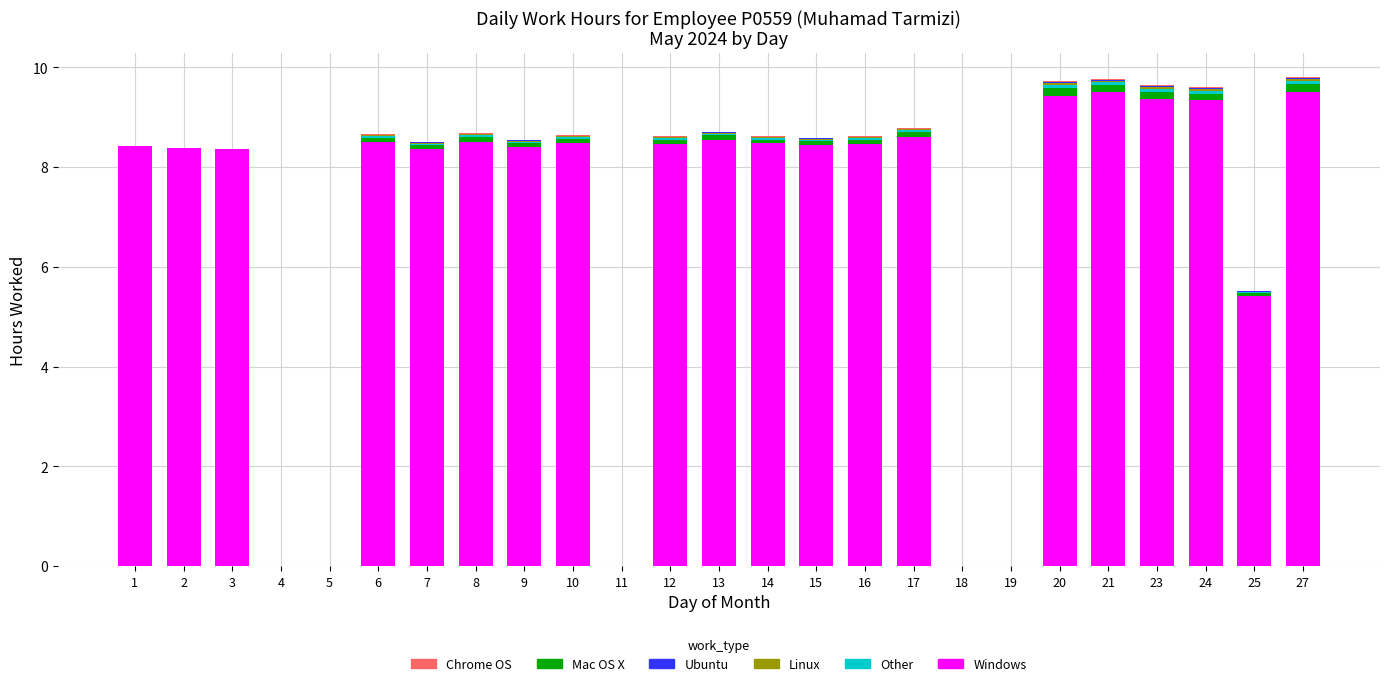

Is it true that Low (Linux) equals 0.0 at 13?

True